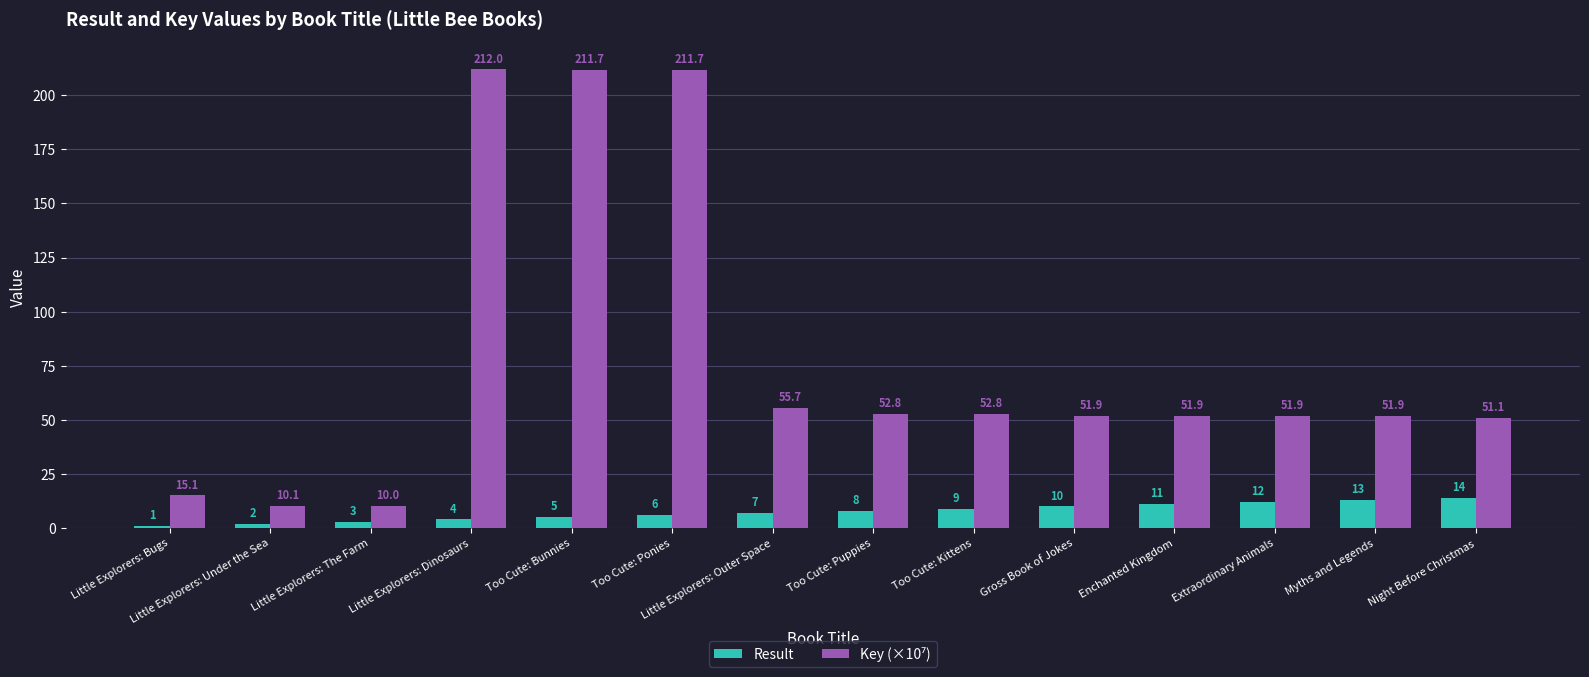

Which category has the highest value across all series?

Little Explorers: Dinosaurs